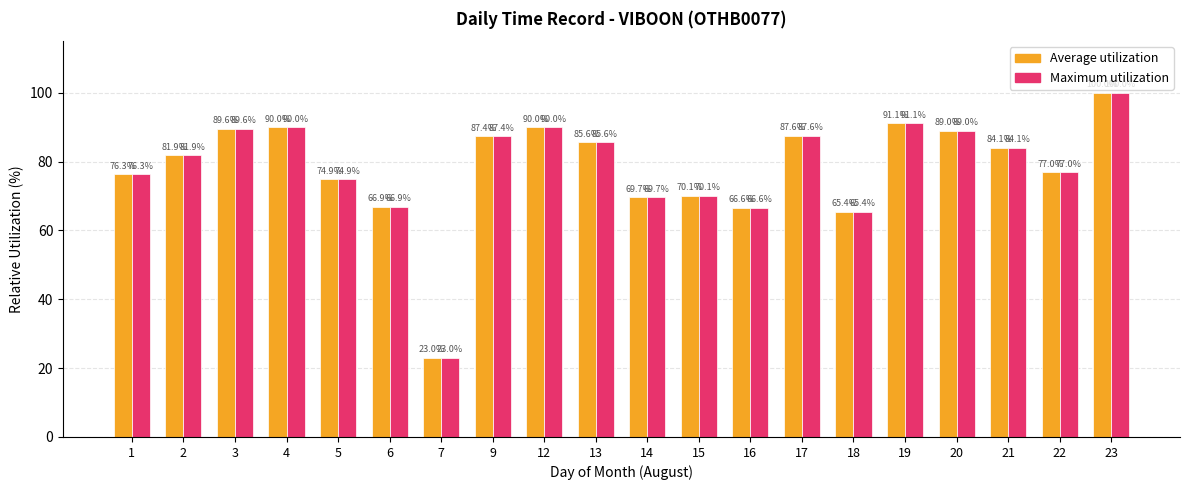

The Maximum utilization series shows 57.7 at 9. True or false?

False